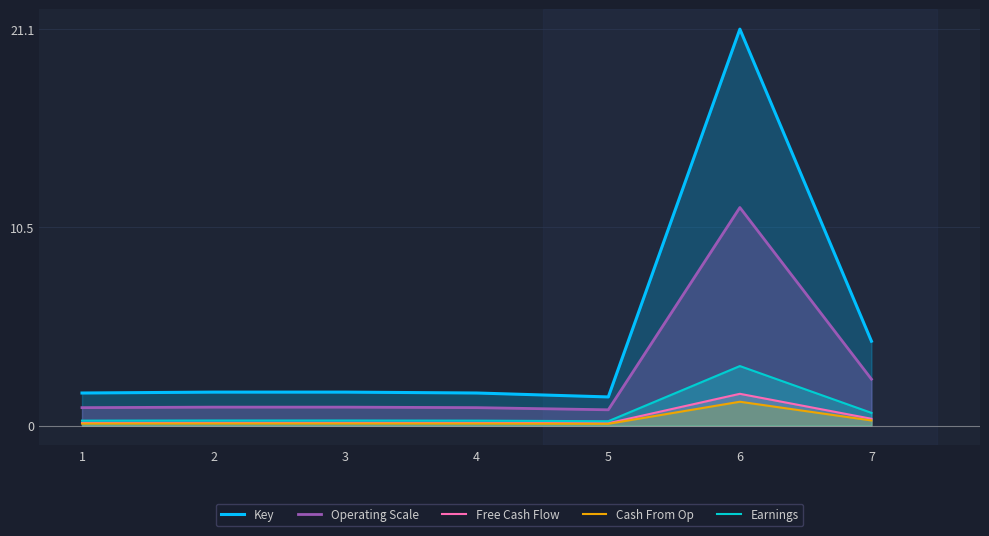

At which category does the chart reach its minimum across all series?

5